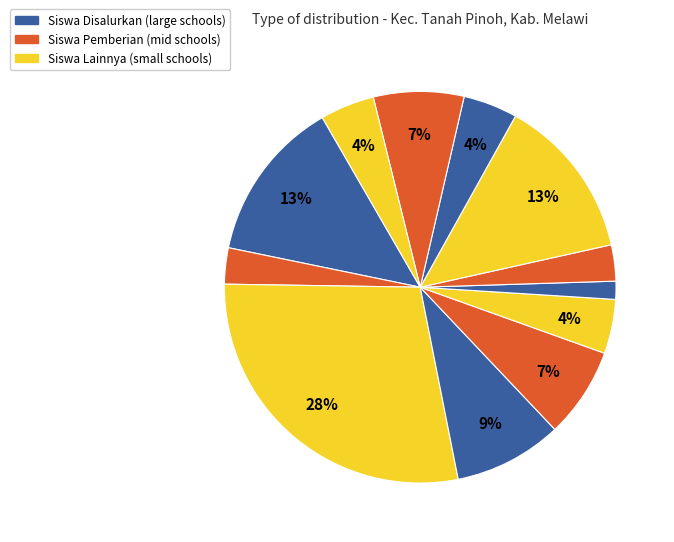

How many segments does this pie chart have?

12